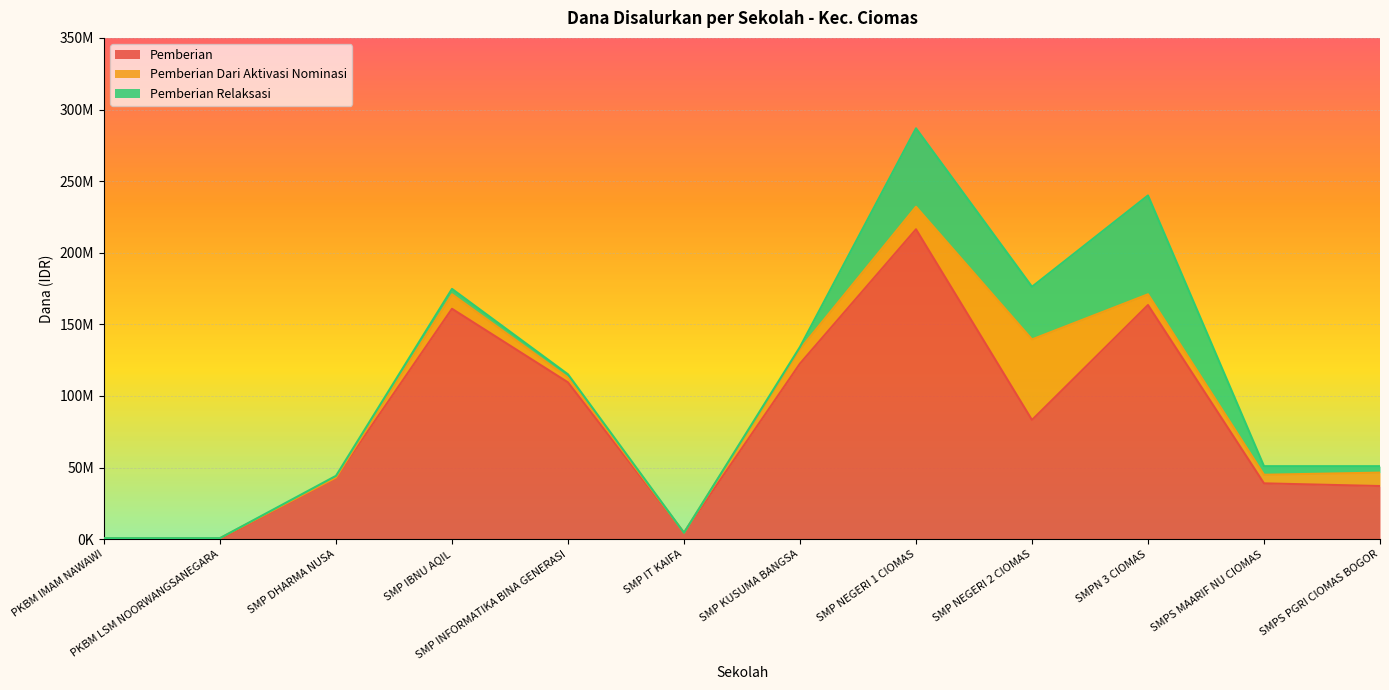

Reading left to right, transcribe all the data shown in this chart.

Pemberian: 750000	0	43125000	160875000	109500000	4500000	122625000	216375000	83250000	163500000	39000000	37125000
Pemberian Dari Aktivasi Nominasi: 0	750000	0	10125000	3375000	0	10125000	15750000	56250000	7500000	6000000	9375000
Pemberian Relaksasi: 0	0	1125000	3750000	2250000	0	1500000	54750000	36750000	69000000	6000000	4500000